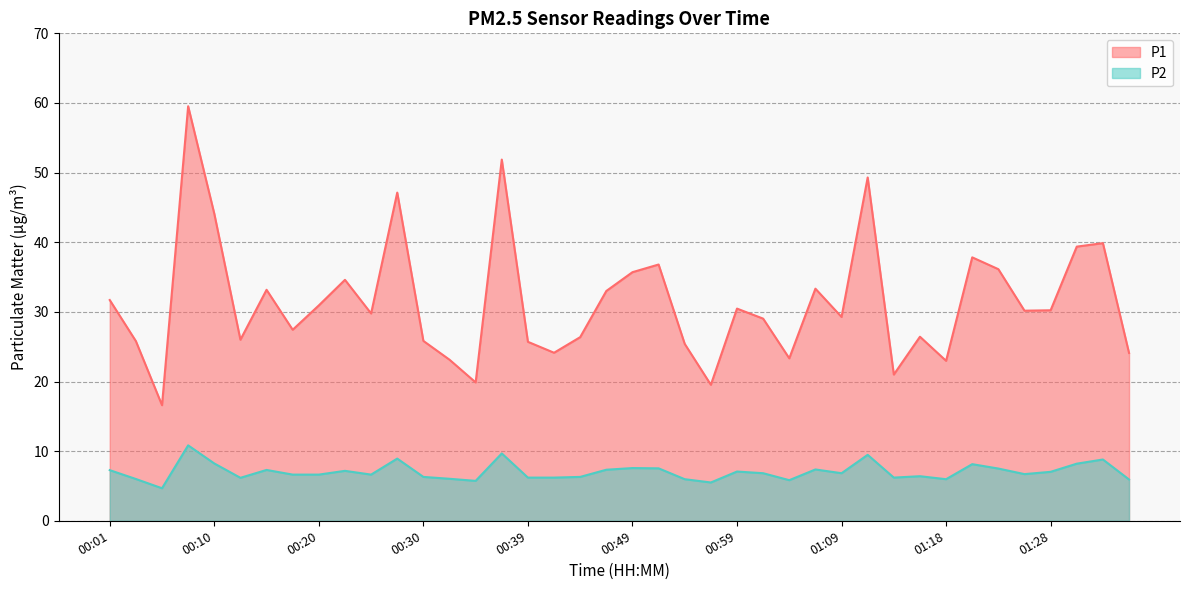

Reading right to left, transcribe all the data shown in this chart.

P1: 24.1	39.9	39.4	30.2	30.2	36.1	37.8	23.0	26.4	21.0	49.3	29.3	33.3	23.3	29.0	30.5	19.5	25.4	36.8	35.7	33.0	26.4	24.1	25.7	51.9	19.9	23.1	25.8	47.1	29.8	34.6	30.9	27.4	33.2	26.0	44.1	59.5	16.6	25.8	31.7
P2: 5.9	8.8	8.2	7.0	6.7	7.5	8.1	6.0	6.4	6.2	9.5	6.8	7.4	5.8	6.8	7.1	5.5	6.0	7.5	7.6	7.3	6.3	6.2	6.2	9.7	5.7	6.0	6.3	8.9	6.6	7.2	6.6	6.6	7.3	6.2	8.2	10.8	4.7	6.0	7.3